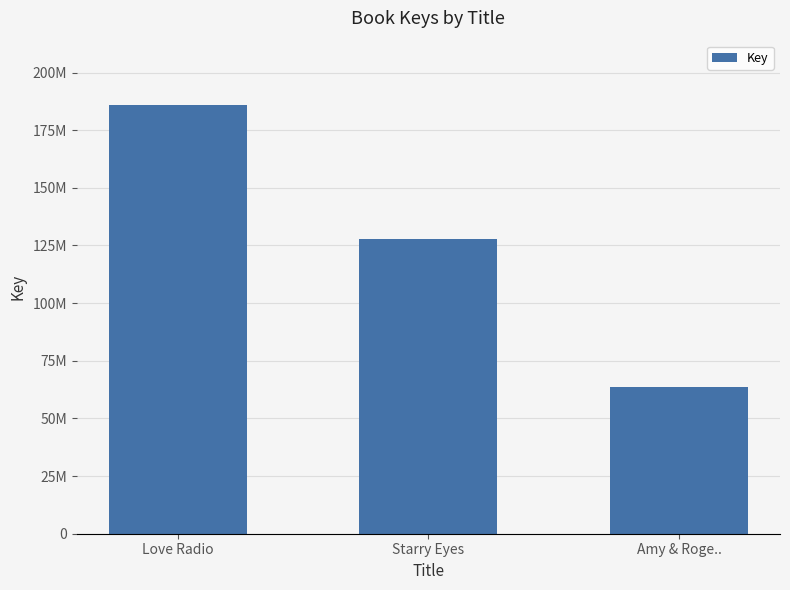

Does the chart contain any negative values?

No